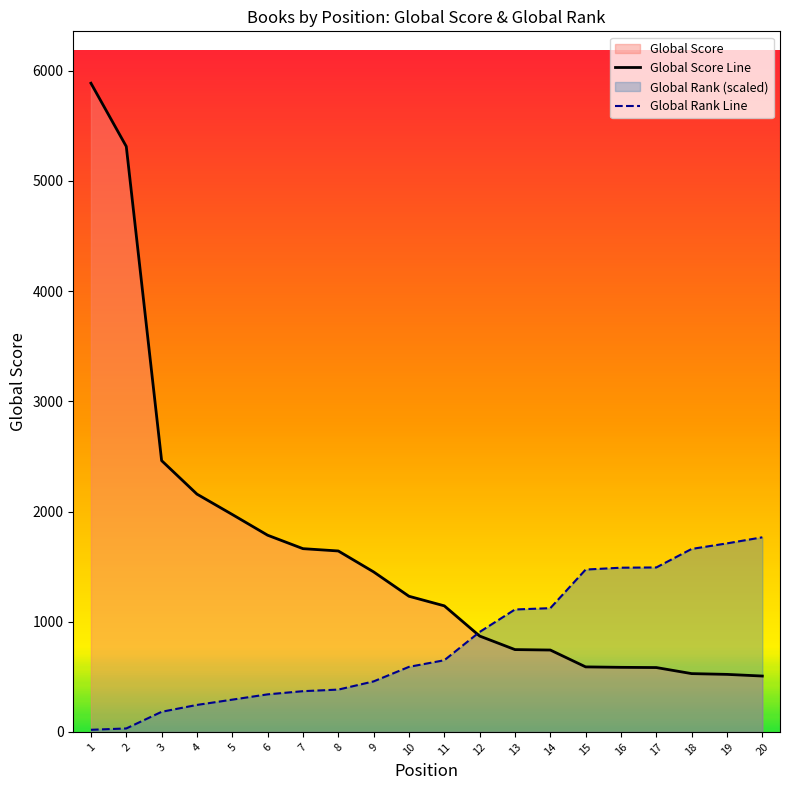

What is the maximum value for Global Score Line?

5887.0